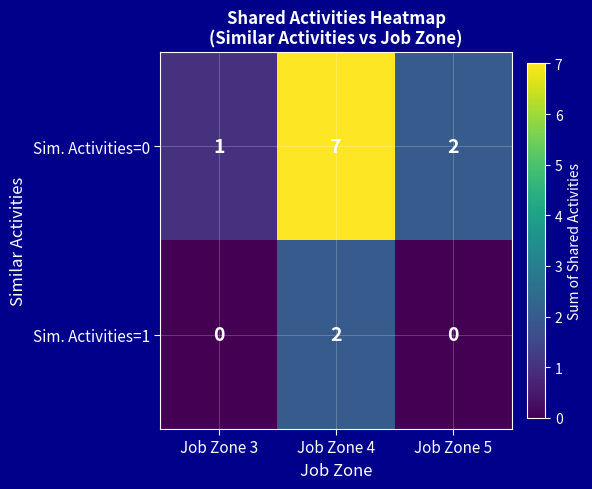

How many distinct data groups are displayed?

2